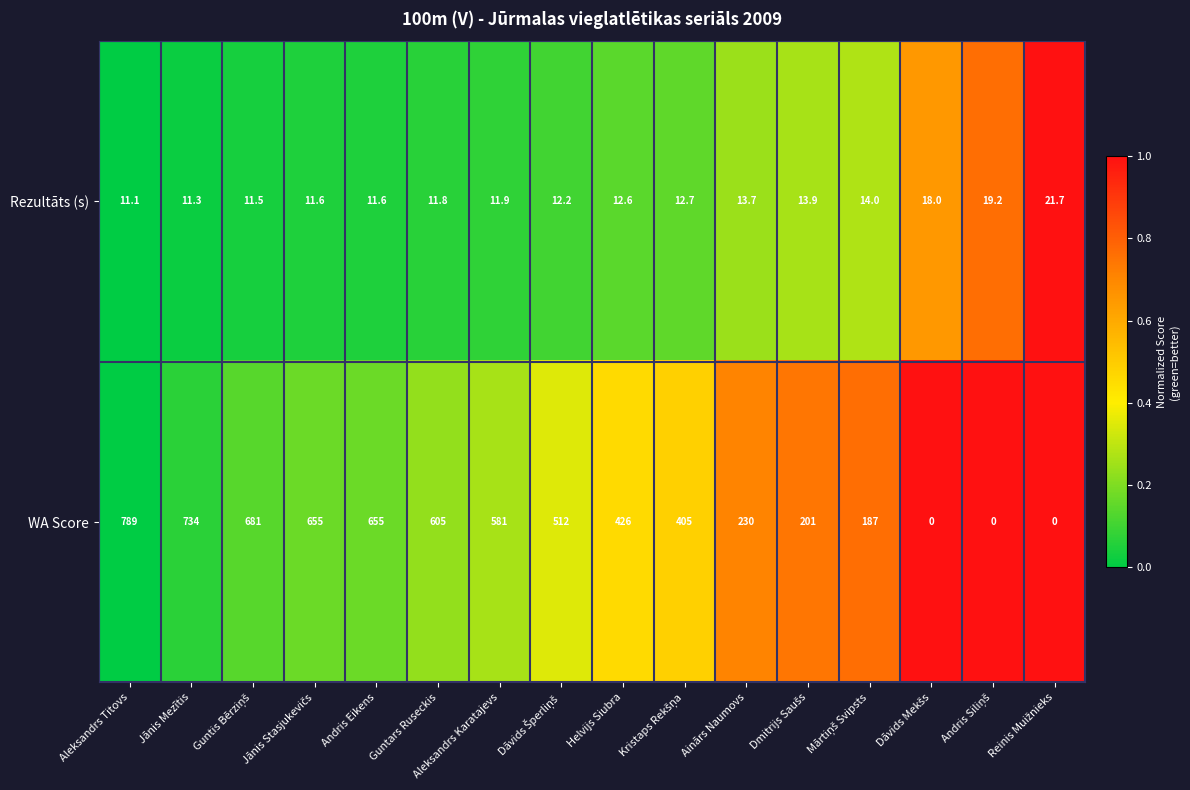

How many data points in Rezultāts (s) are less than 12?

7